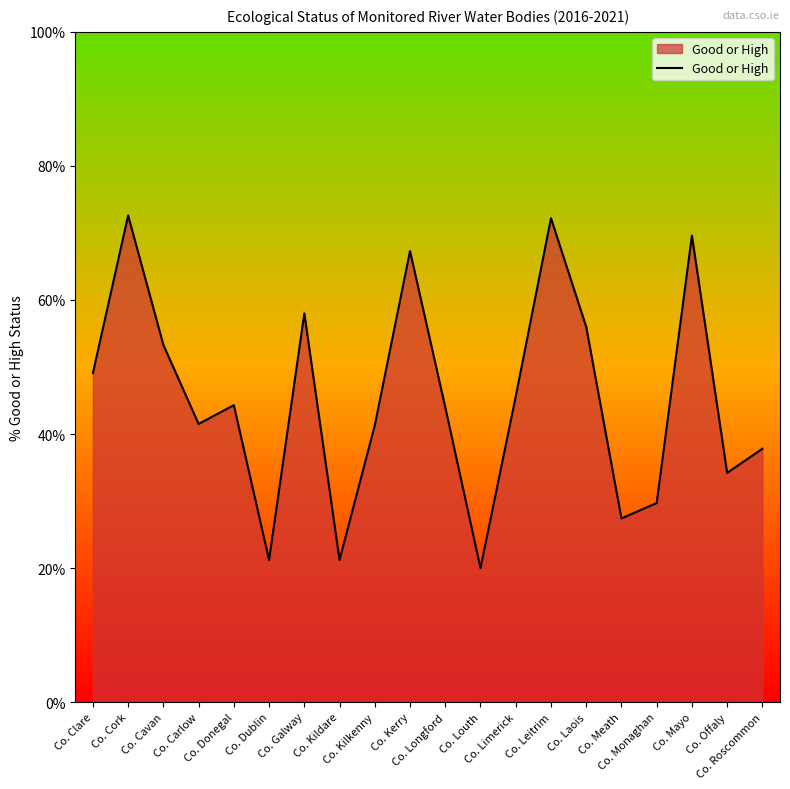

At which category does the data reach its first local valley?

Co. Carlow